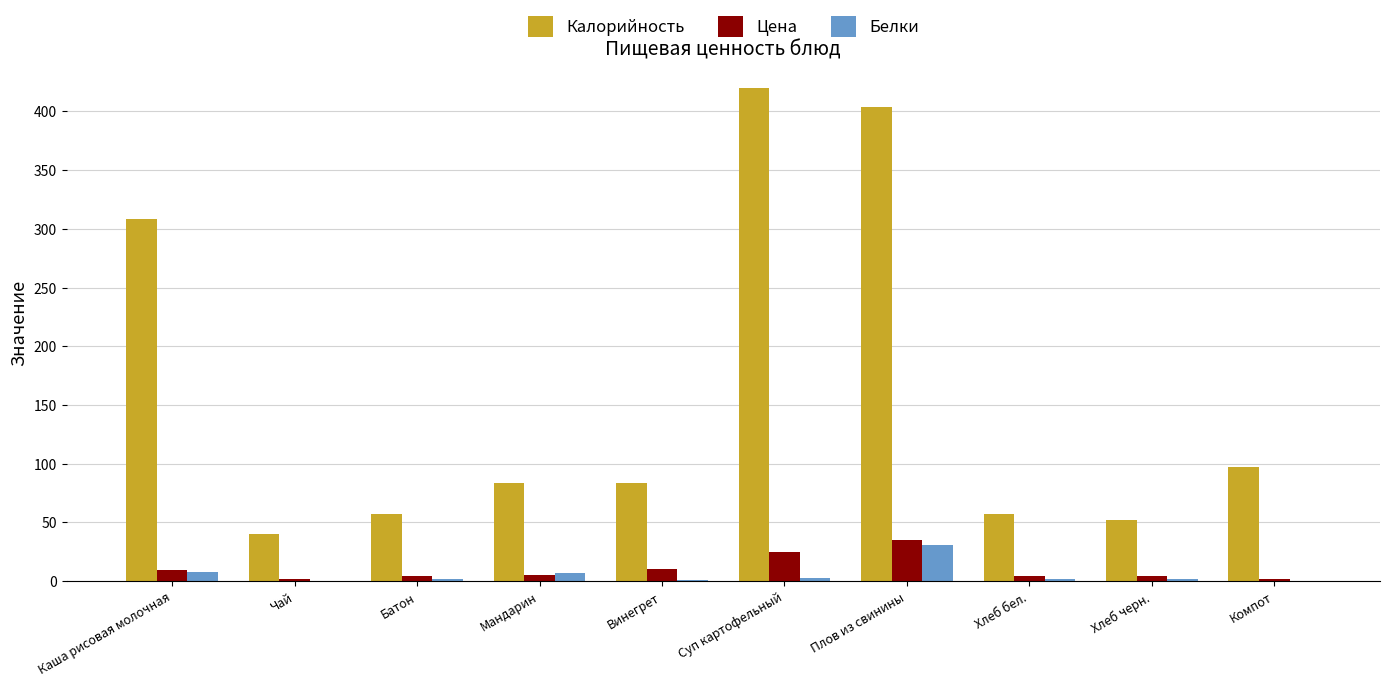

The Калорийность series shows 28.7 at Мандарин. True or false?

False